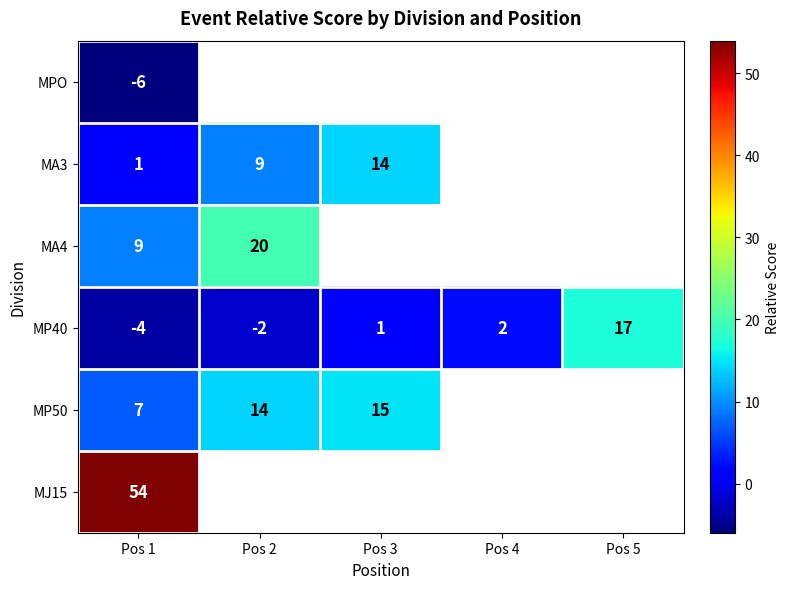

What is the maximum value shown in the chart?

54.0